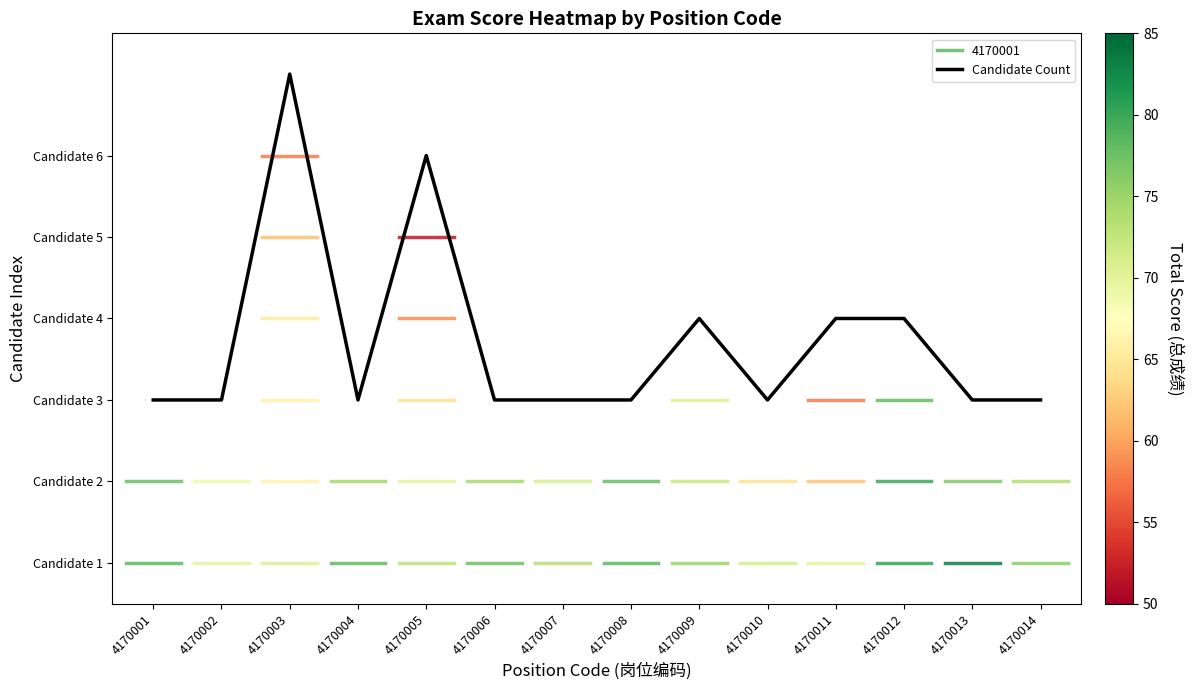

At which category does the chart reach its peak across all series?

4170003